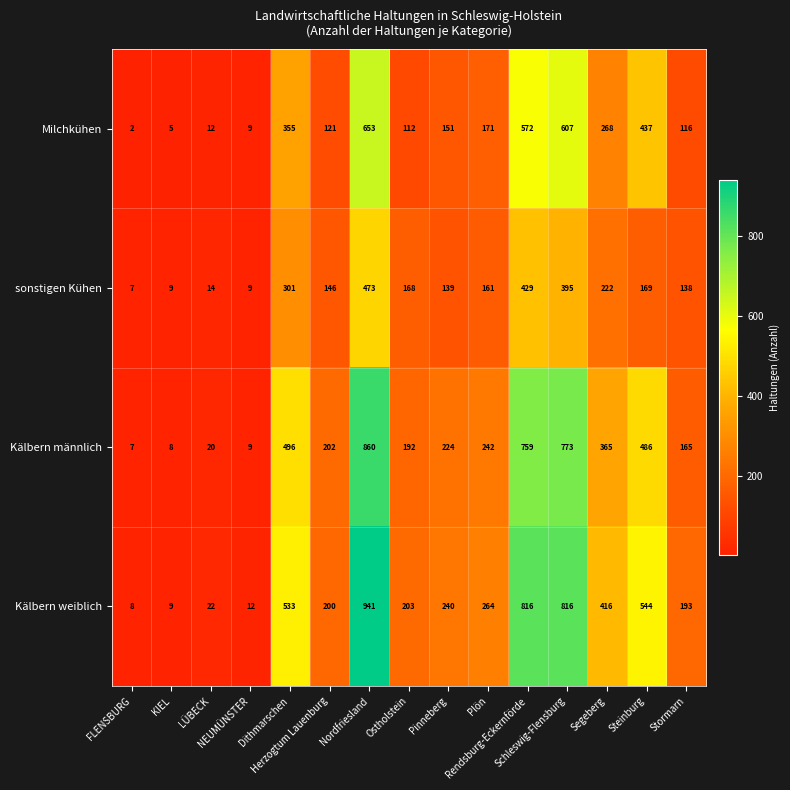

What is the maximum value shown in the chart?

941